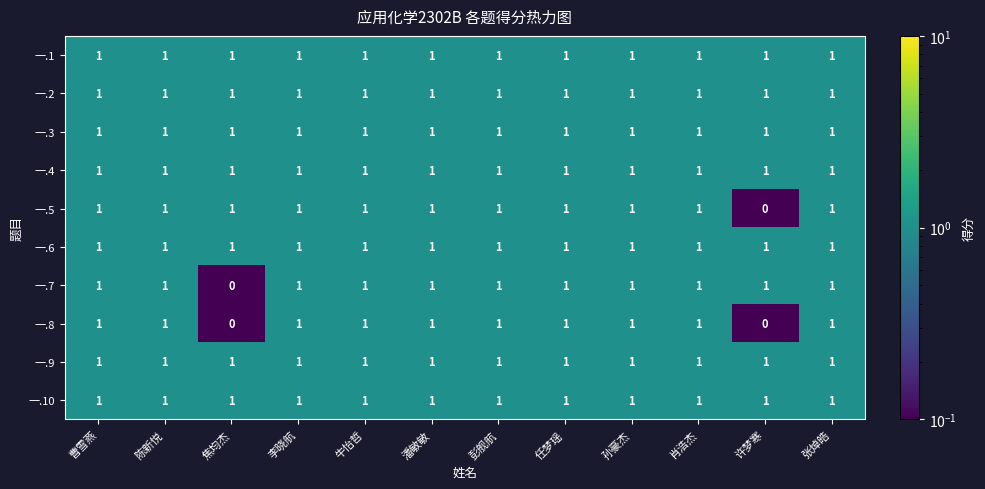

Is it true that 一.9 equals 1 at 潘敏敏?

True